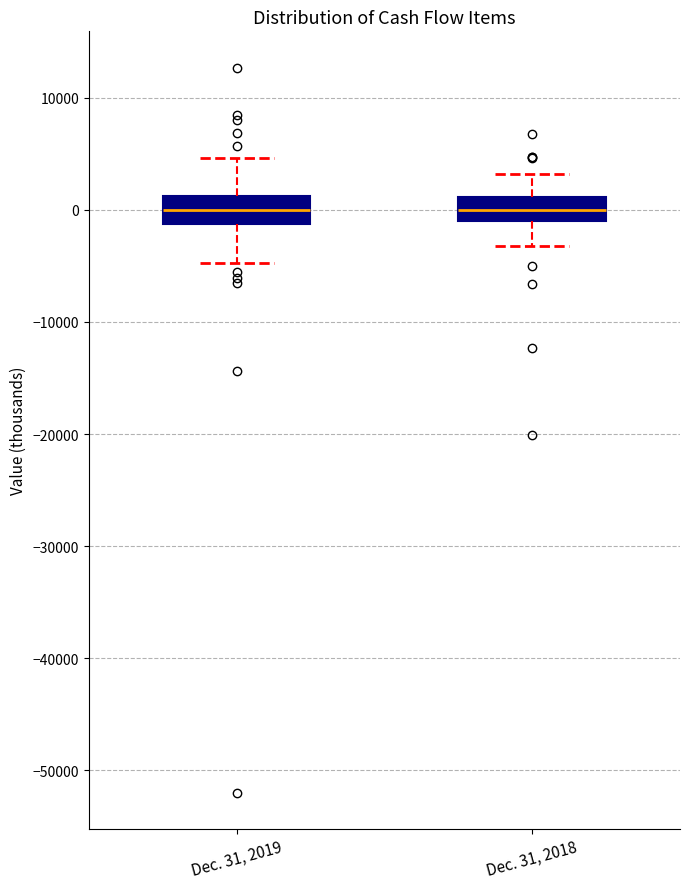

Where is the lower edge of the box for Dec. 31, 2019 on the y-axis? The values are not printed on the chart, so give them approximately, as read against the axis.

-1000